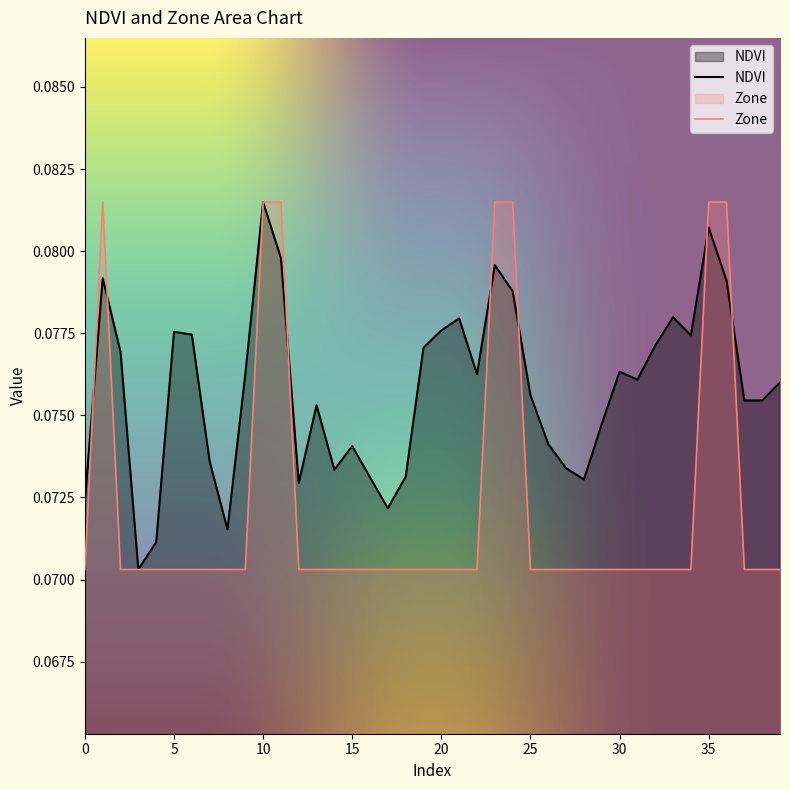

List the series in order of their overall mean, lowest first.

Zone, NDVI